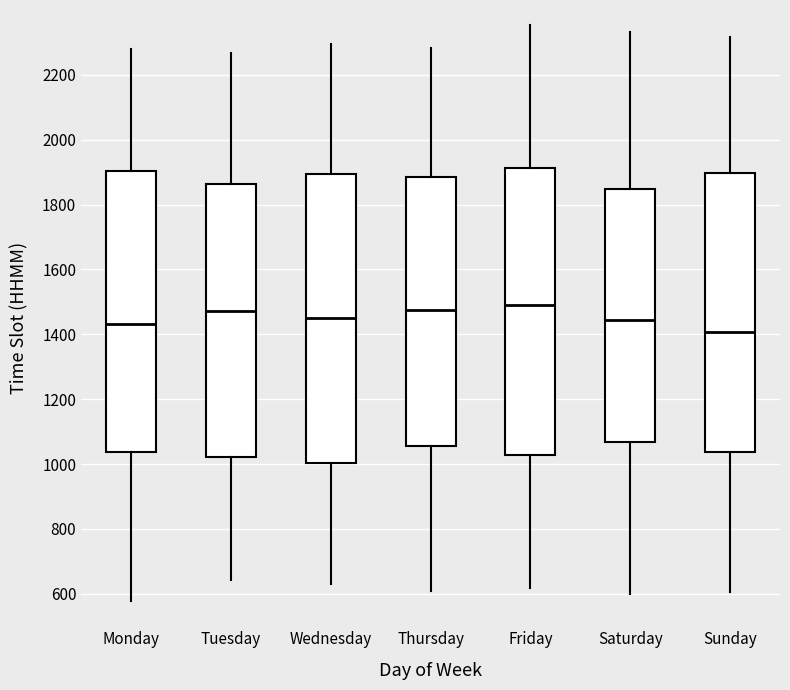

Which box's median line is the lowest?

Sunday